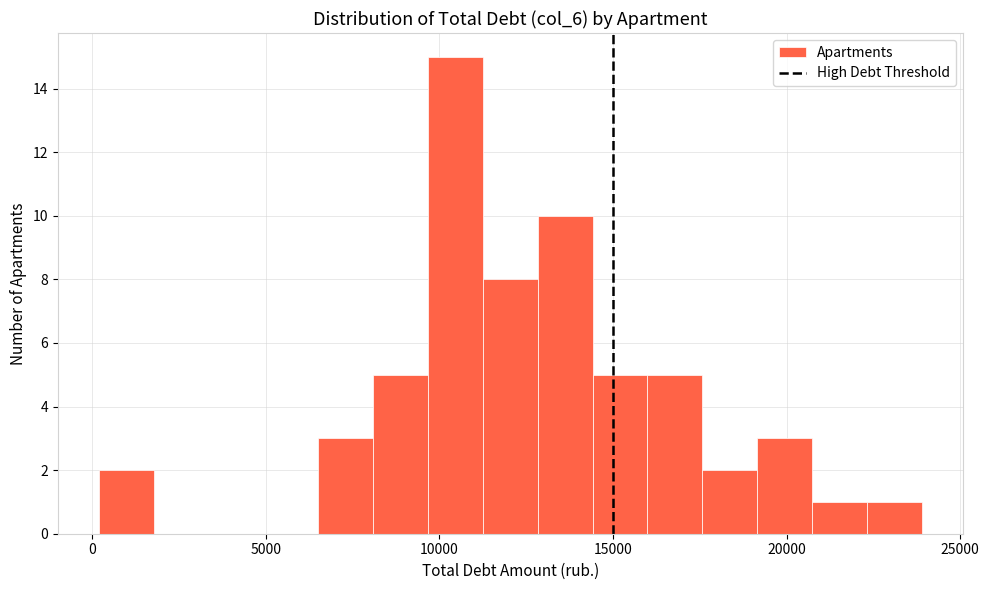

Read against the x-axis, roughly where is the centre of the tallest bar?

10500